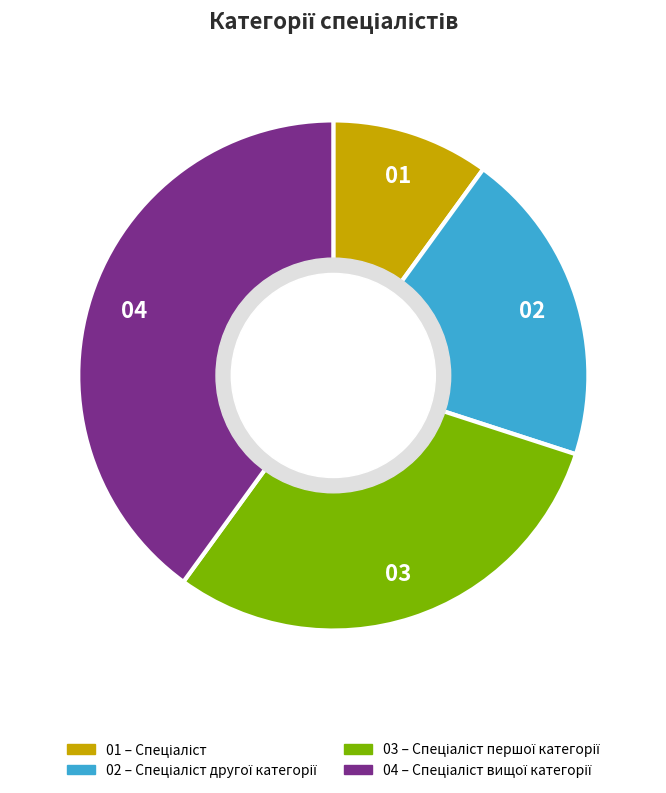

Does any single category account for the majority?

No